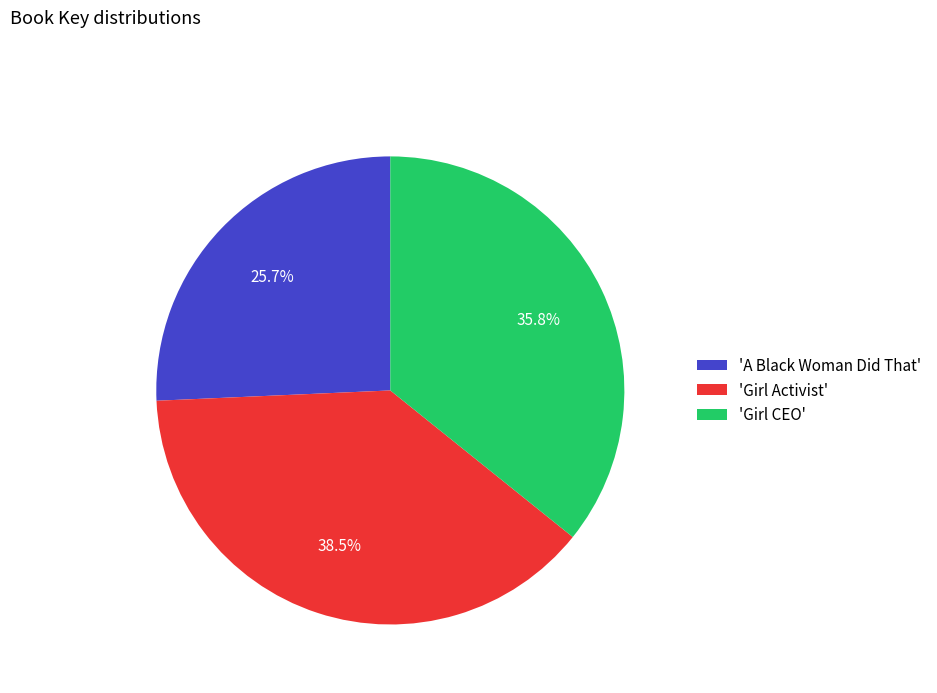

Count the number of slices in the pie.

3